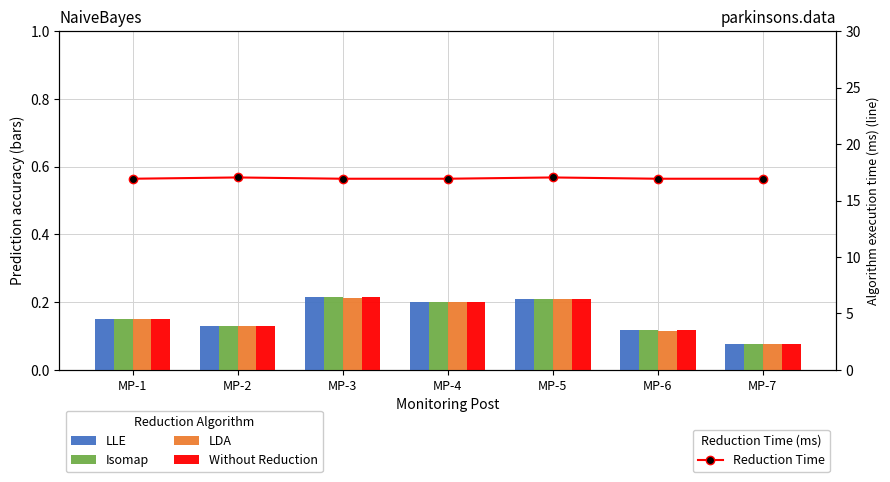

Are the bars grouped side by side (vs. stacked)?

Yes